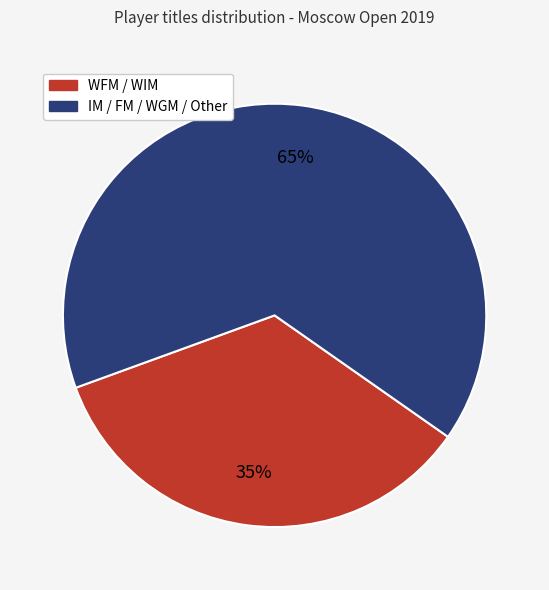

To the nearest percent, what is the average slice percentage?

50%